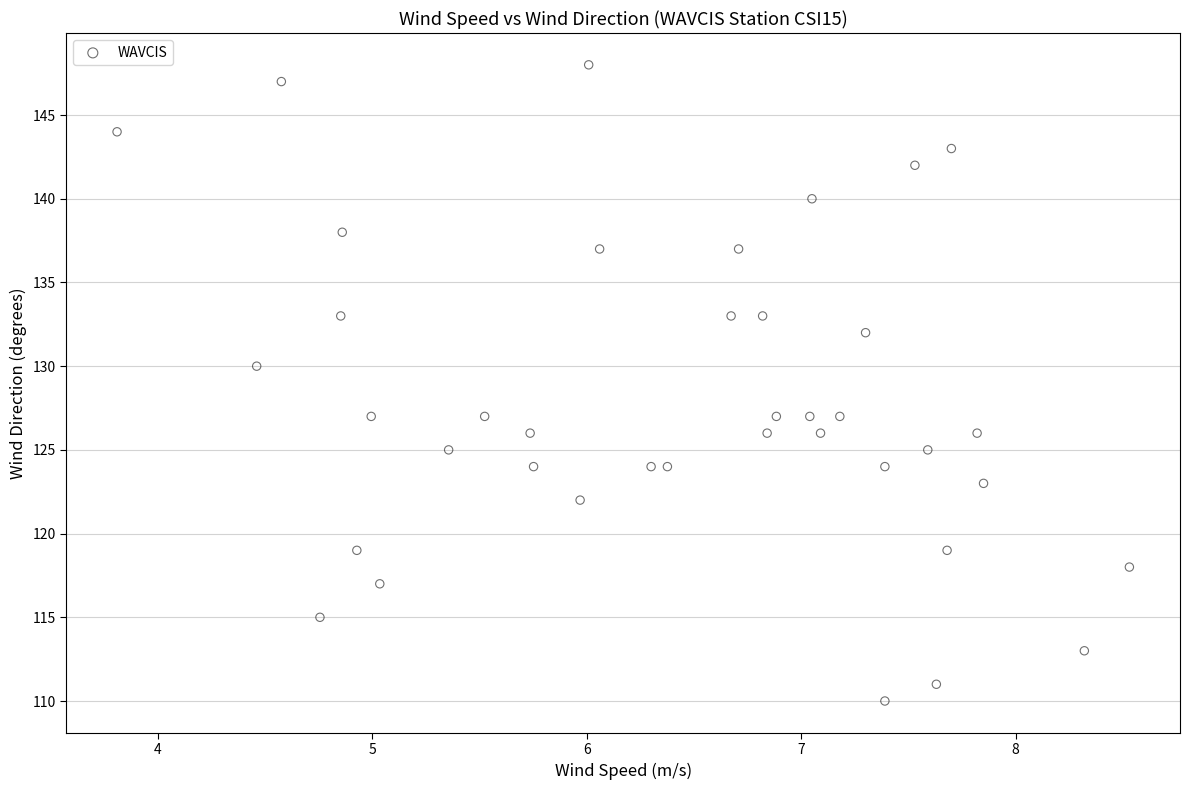

What is the range of Y values (max minus min)?

38